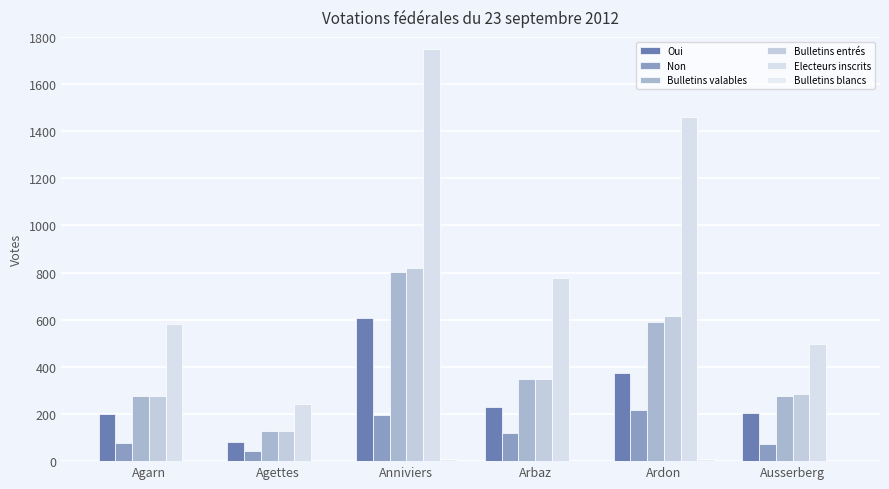

Where is Oui nearest to the value 345?

Ardon